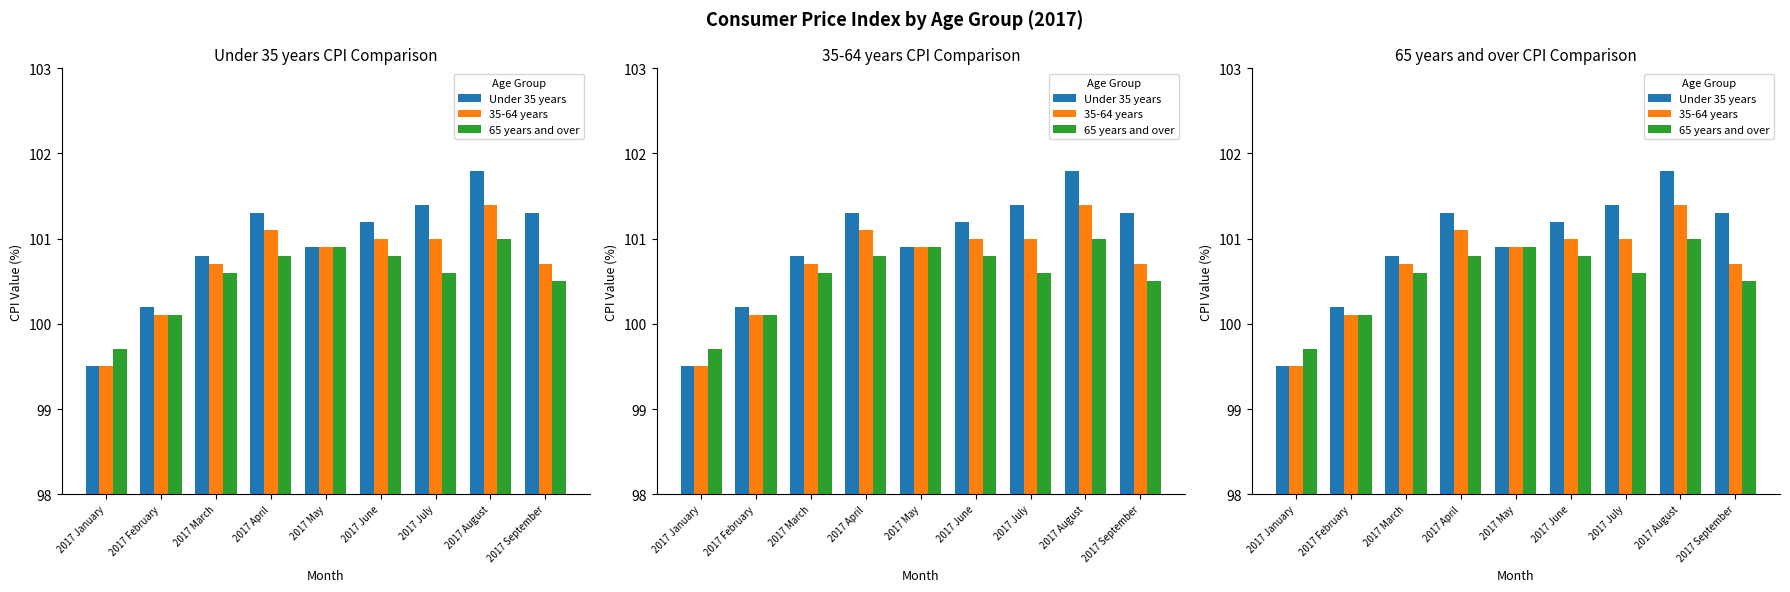

How many values in the Under 35 years series exceed 101?

5